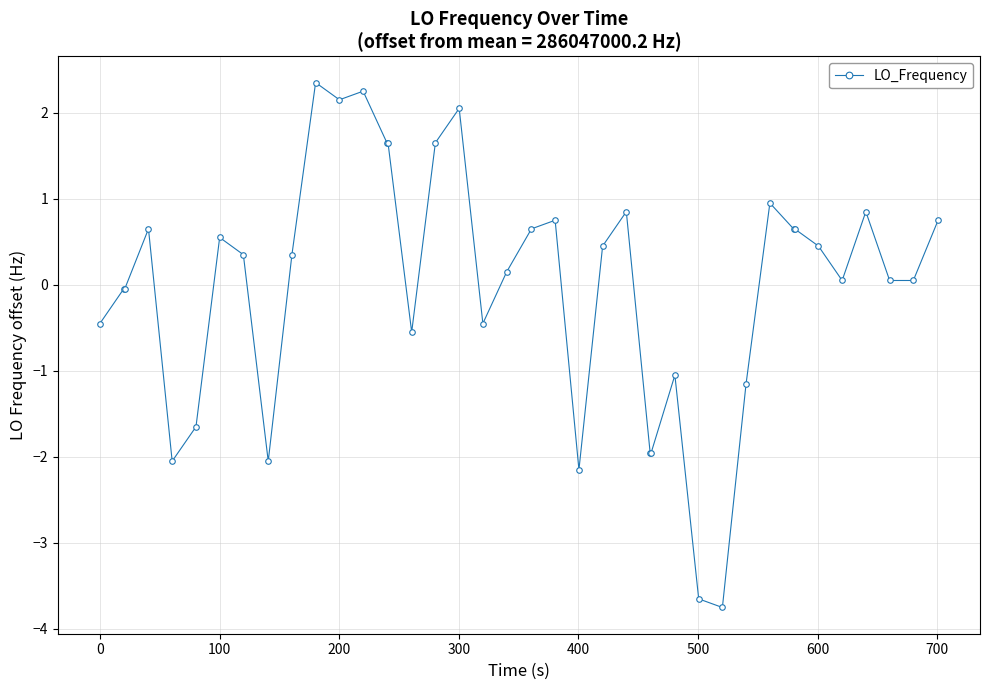

How many negative values are there?

15